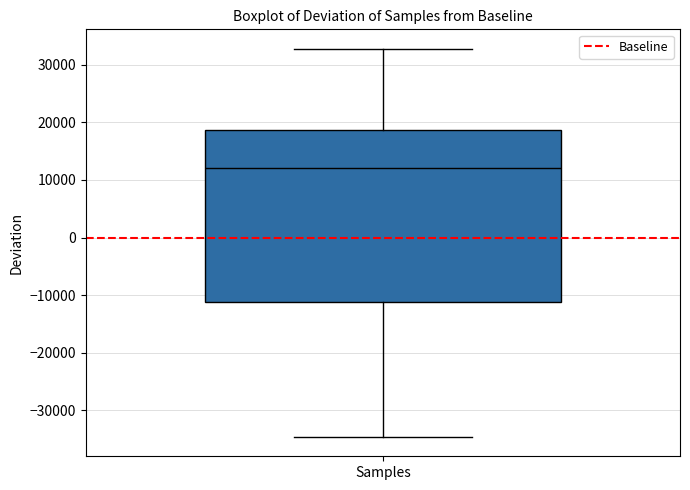

Transcribe this box plot: give where the median line is, the range the box spans, and where the two whiskers end, as read against the y-axis. The values are not printed on the chart, so give them approximately, as read against the axis.

median 12000, box -11000 to 19000, whiskers -35000 to 33000